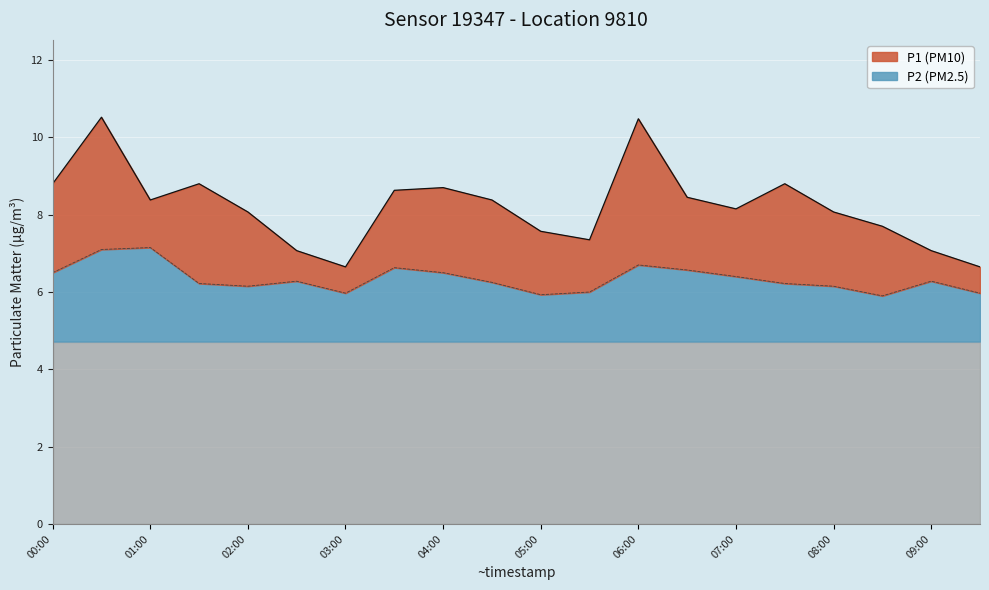

What is the value of the P2 line point at the 2nd from the left?

7.1